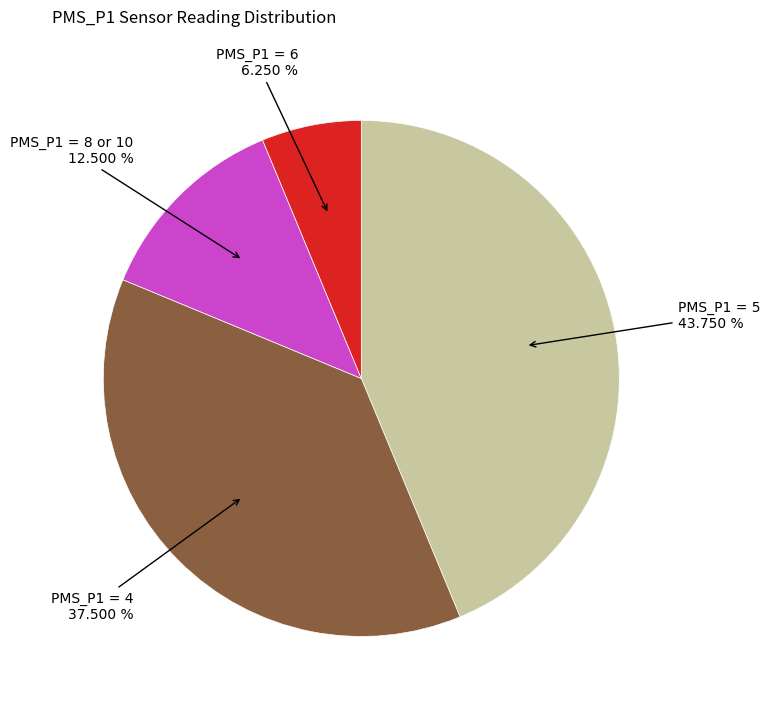

Is there a majority slice in this chart?

No